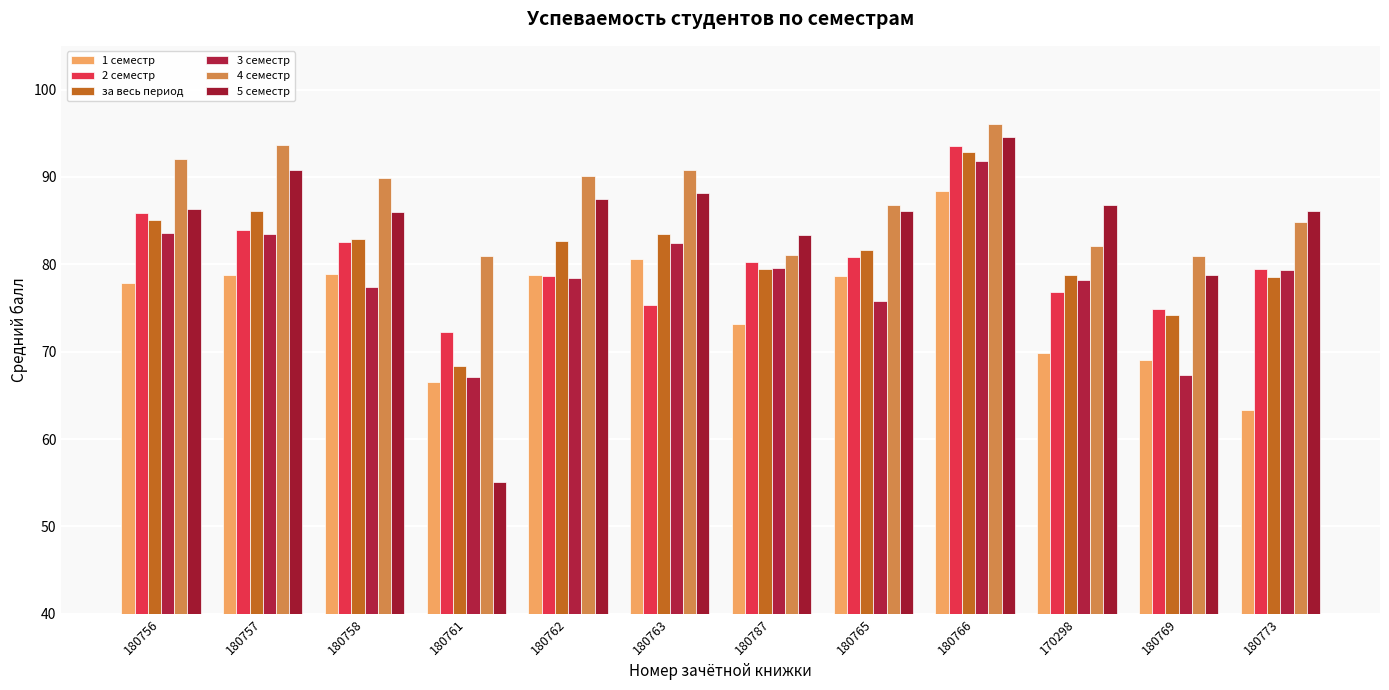

Rank the series by their maximum value, from highest to lowest.

4 семестр, 5 семестр, 2 семестр, за весь период, 3 семестр, 1 семестр